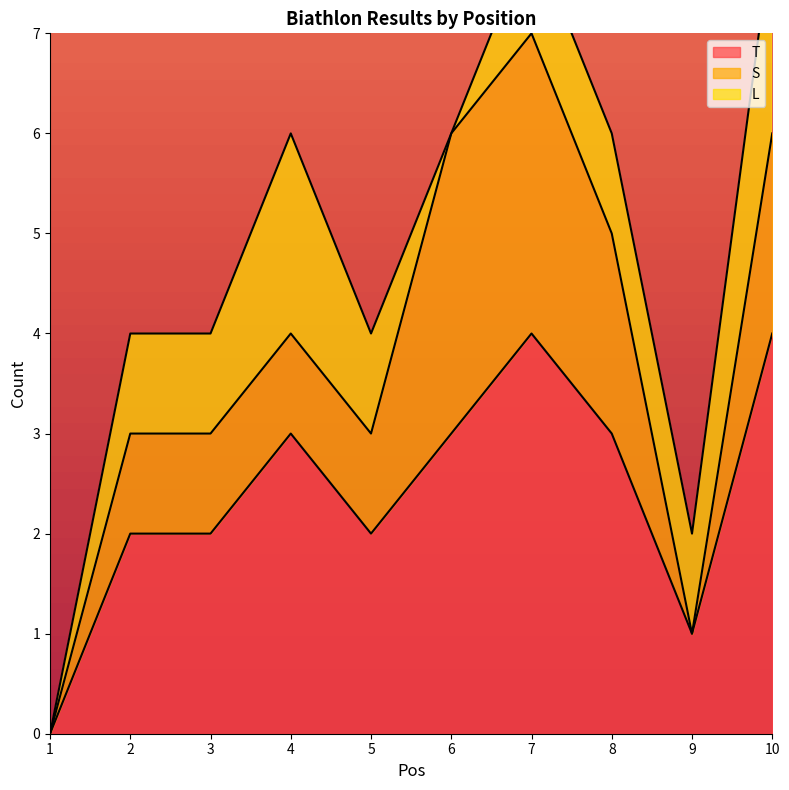

The L series shows 2 at 8. True or false?

False